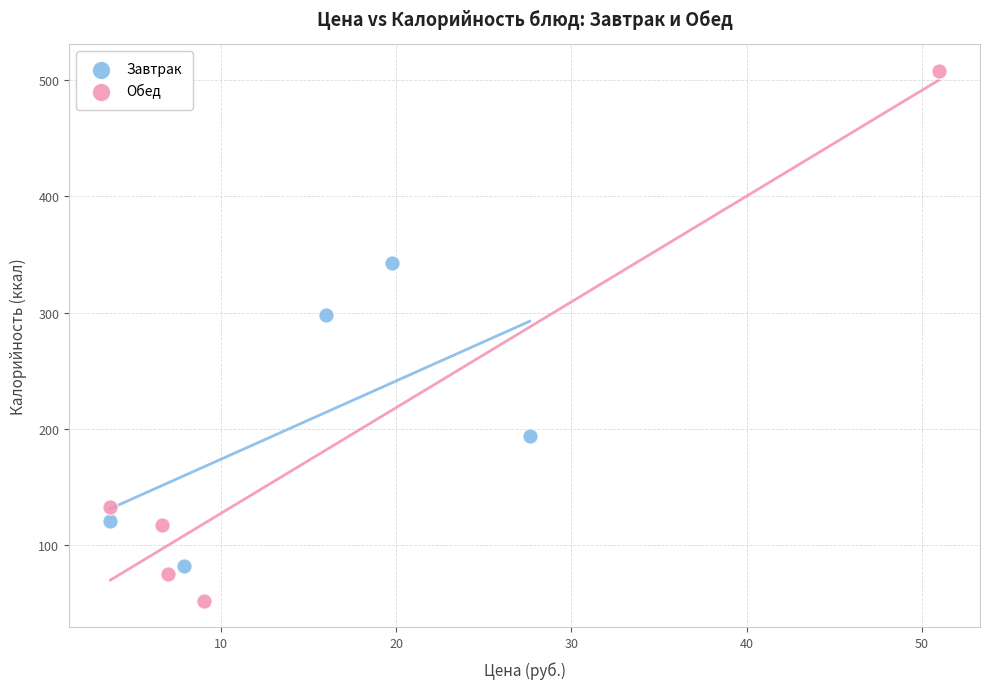

Which series contains the lowest Y value?

Обед